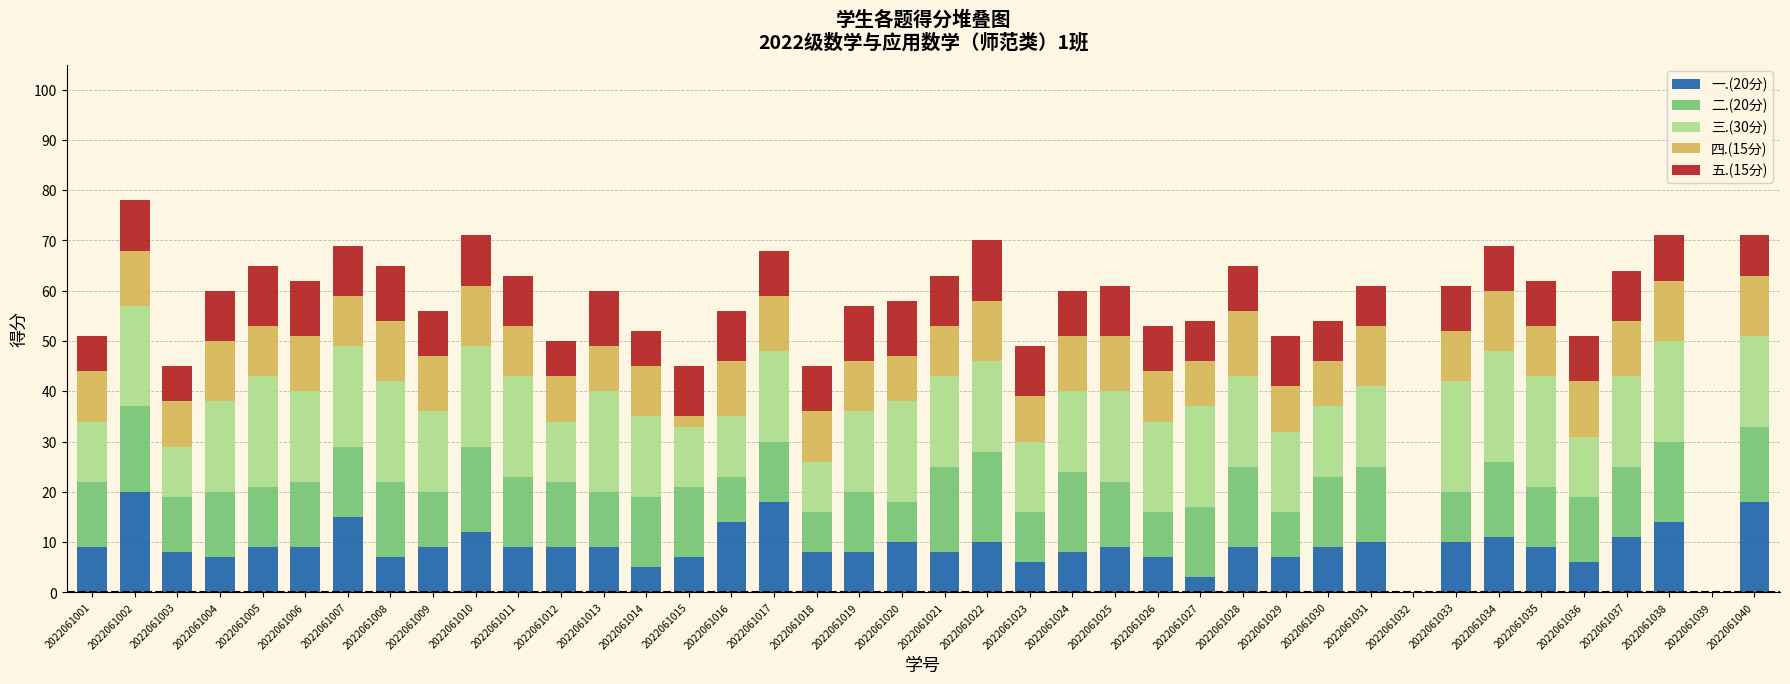

How many series are shown in this chart?

5